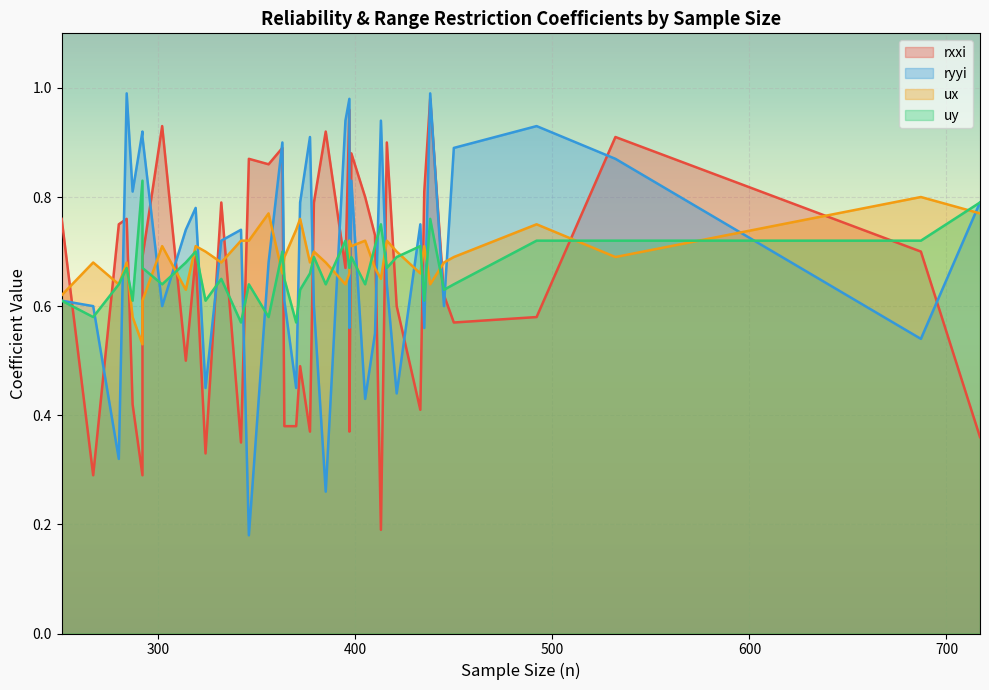

At which label is ryyi closest to 0?

346